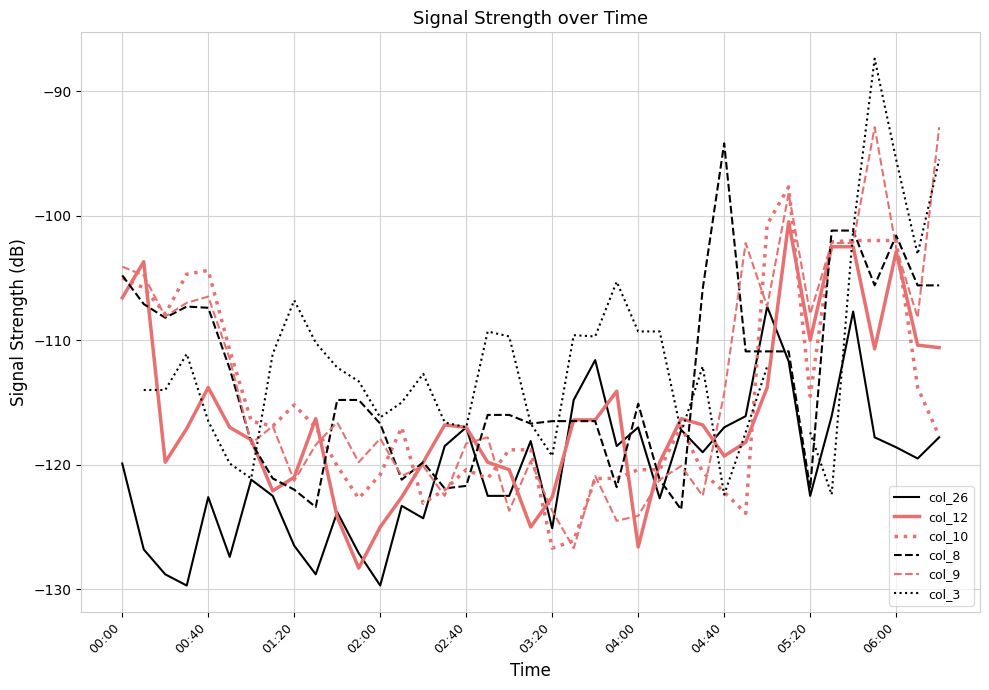

At which label does col_8 reach its peak?

04:40